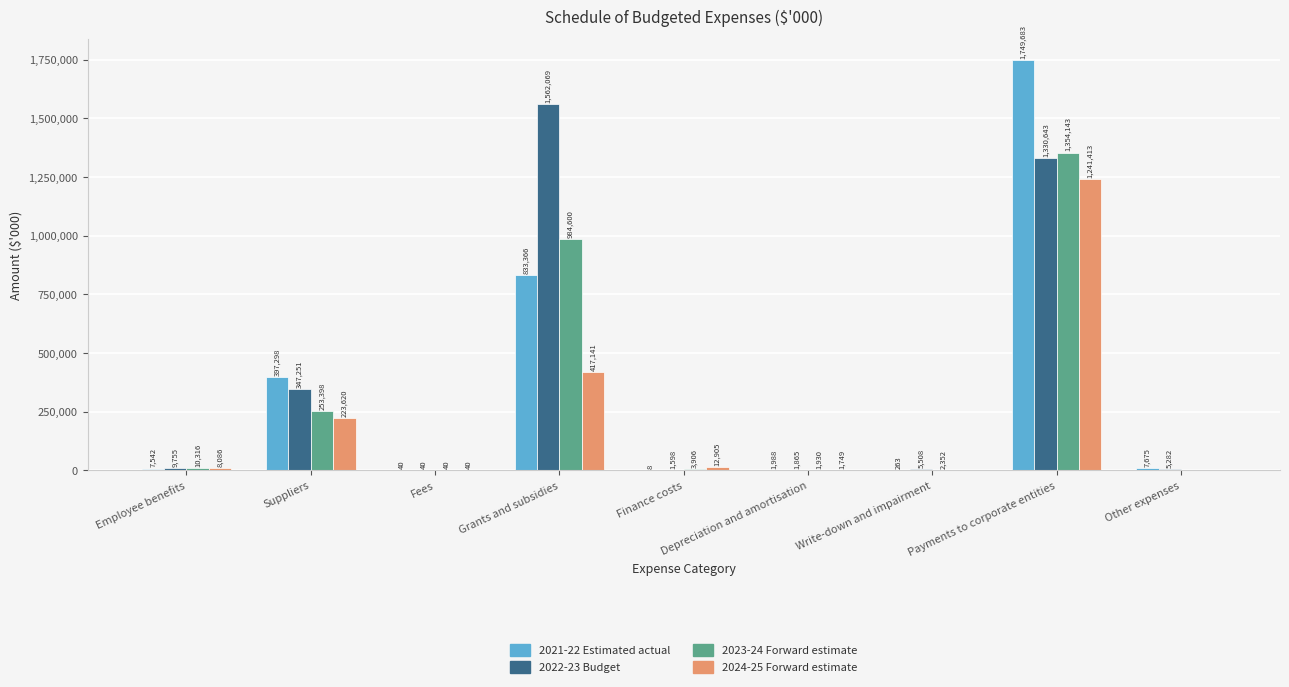

Is it true that 2023-24 Forward estimate equals 1354143 at Payments to corporate entities?

True